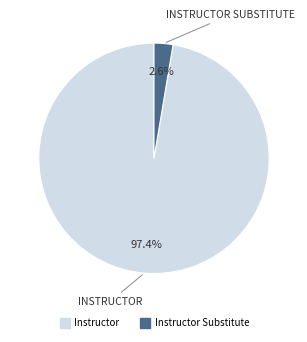

Which slice is the largest?

Instructor